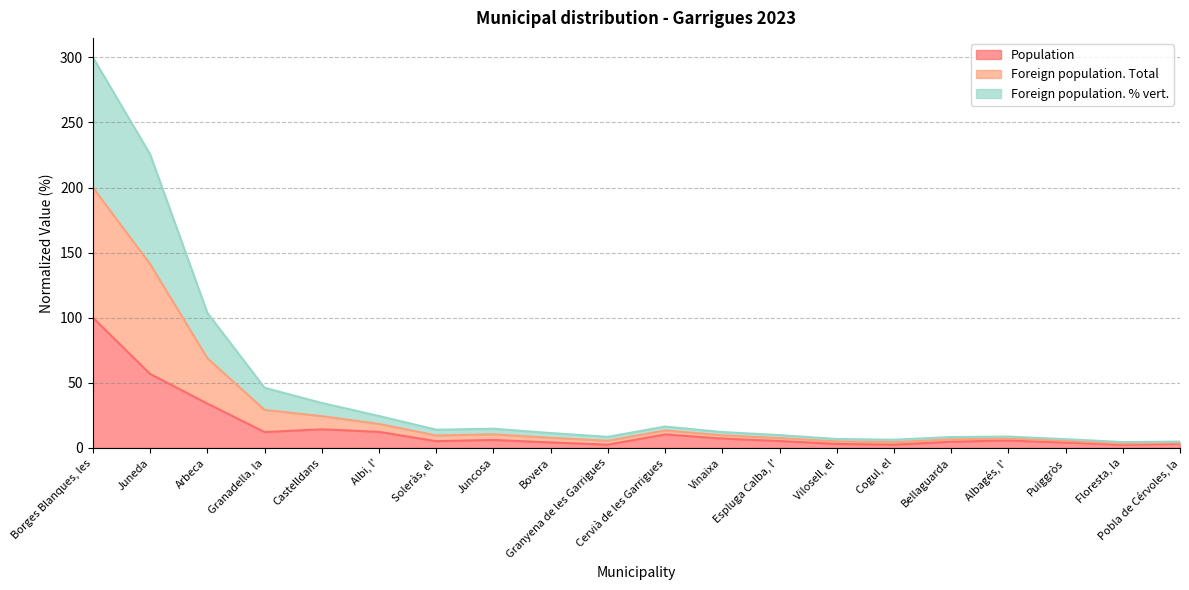

At which label is Population closest to 51?

Juneda